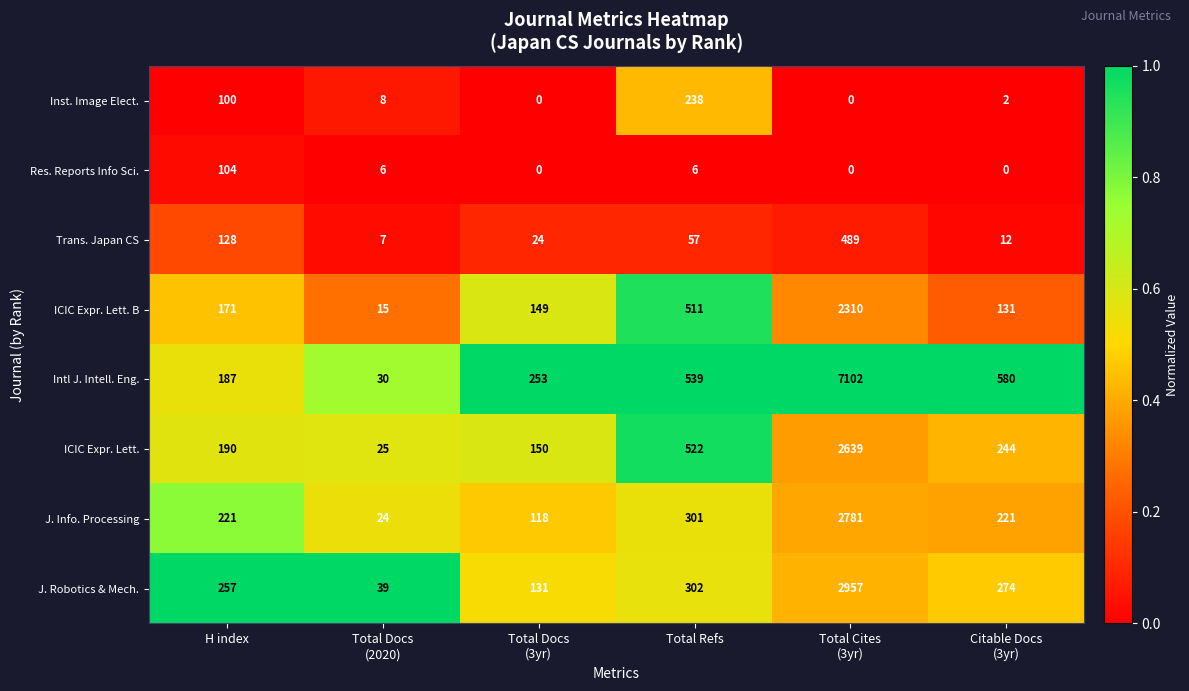

How many data points does each series have?

6